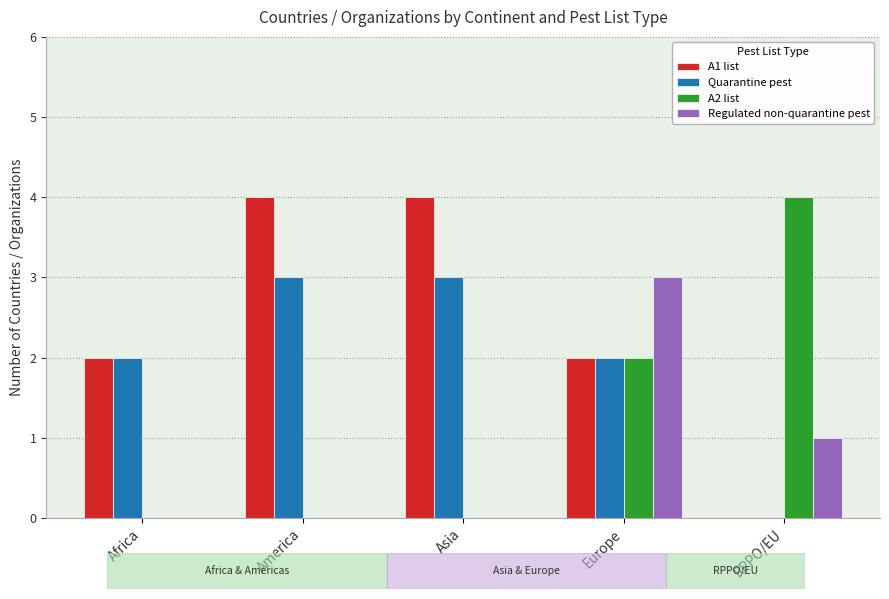

Between America and Europe, which series saw the biggest shift?

Regulated non-quarantine pest